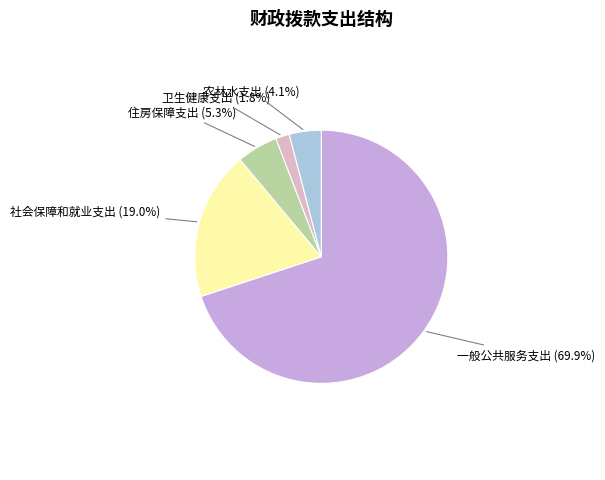

Which slice is the largest?

一般公共服务支出